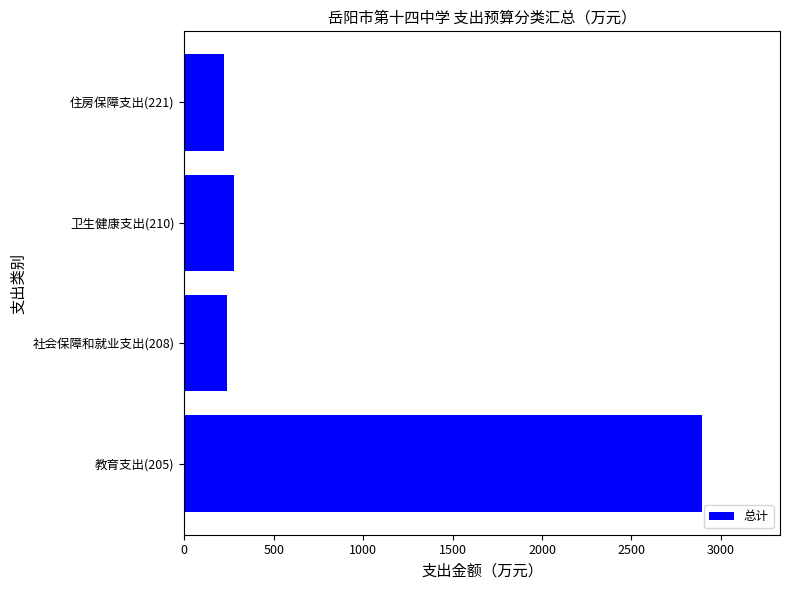

What is the sum of all values?

3636.5